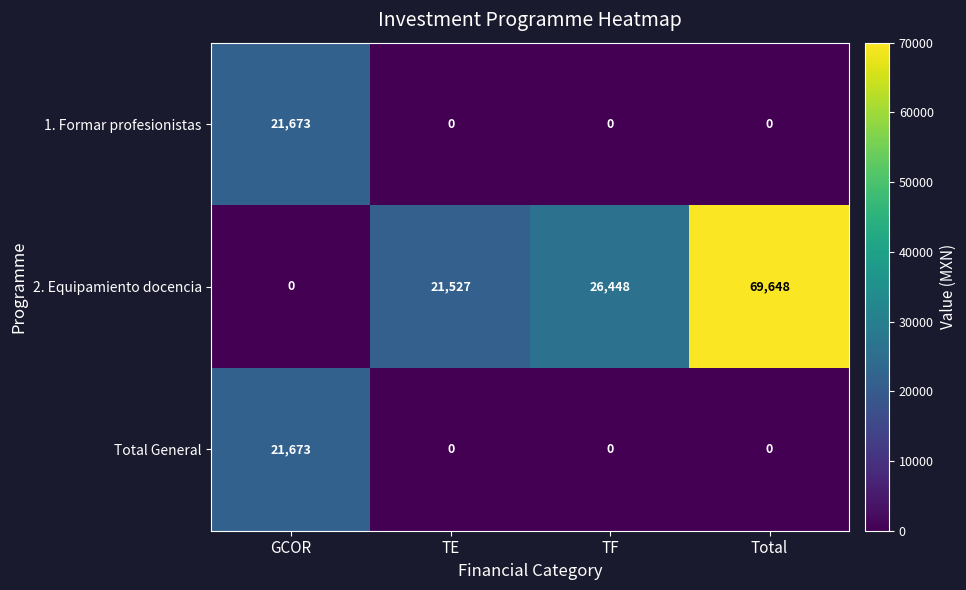

Reading right to left, transcribe all the data shown in this chart.

1. Formar profesionistas: Total=0	TF=0	TE=0	GCOR=21673
2. Equipamiento docencia: Total=69648	TF=26448	TE=21527	GCOR=0
Total General: Total=0	TF=0	TE=0	GCOR=21673